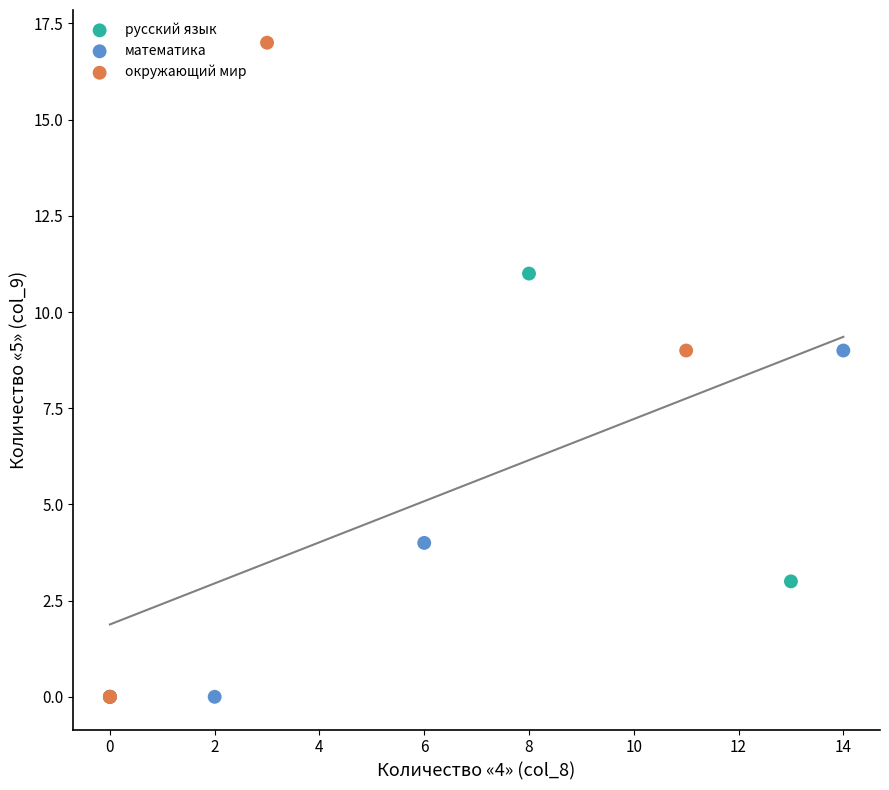

Which series reaches the maximum Y coordinate?

окружающий мир